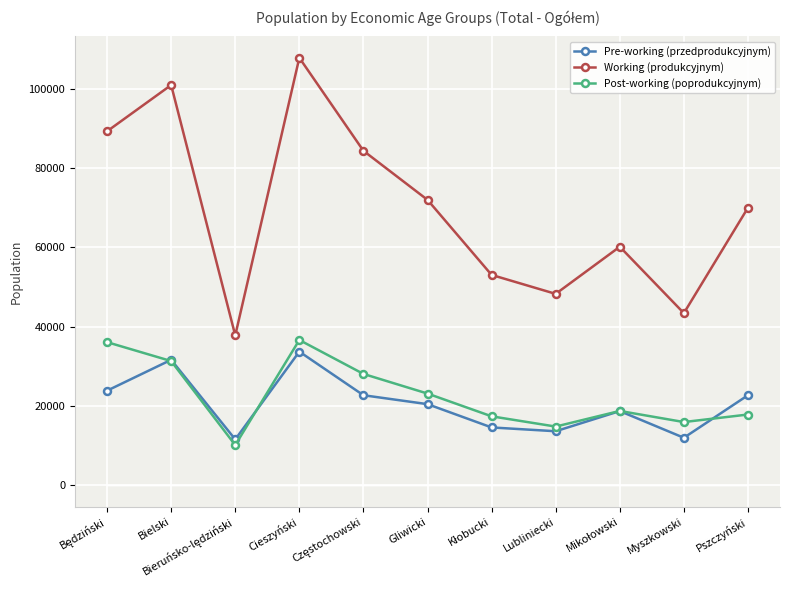

Read the Working (produkcyjnym) value at Myszkowski, to the nearest 10.

43440